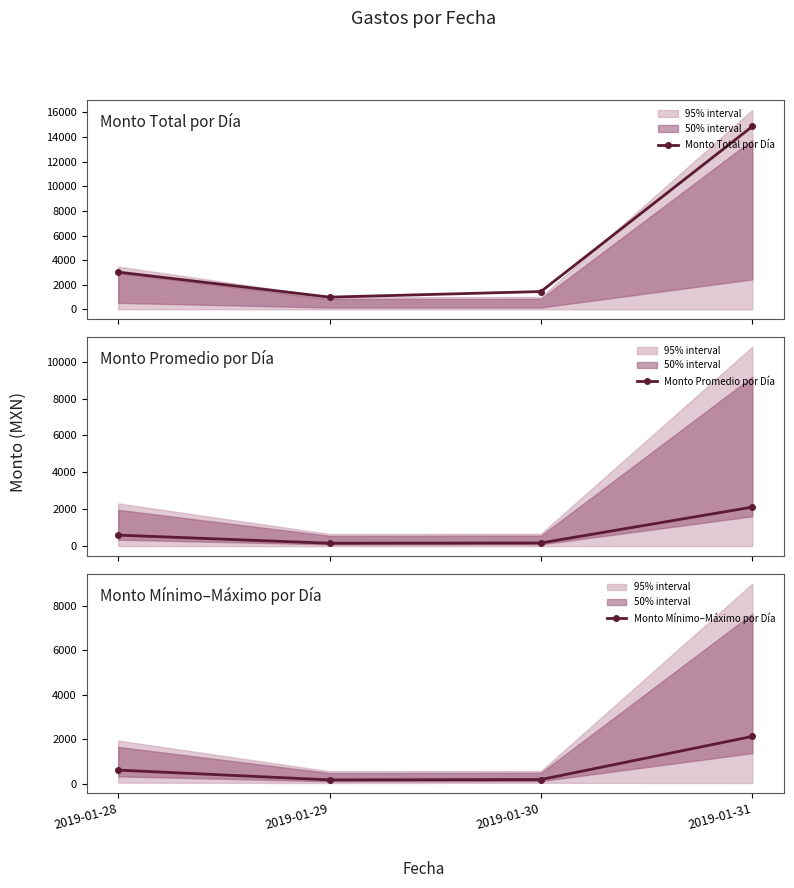

True or false: Monto Total por Día and Monto Mínimo–Máximo por Día intersect in this chart.

False